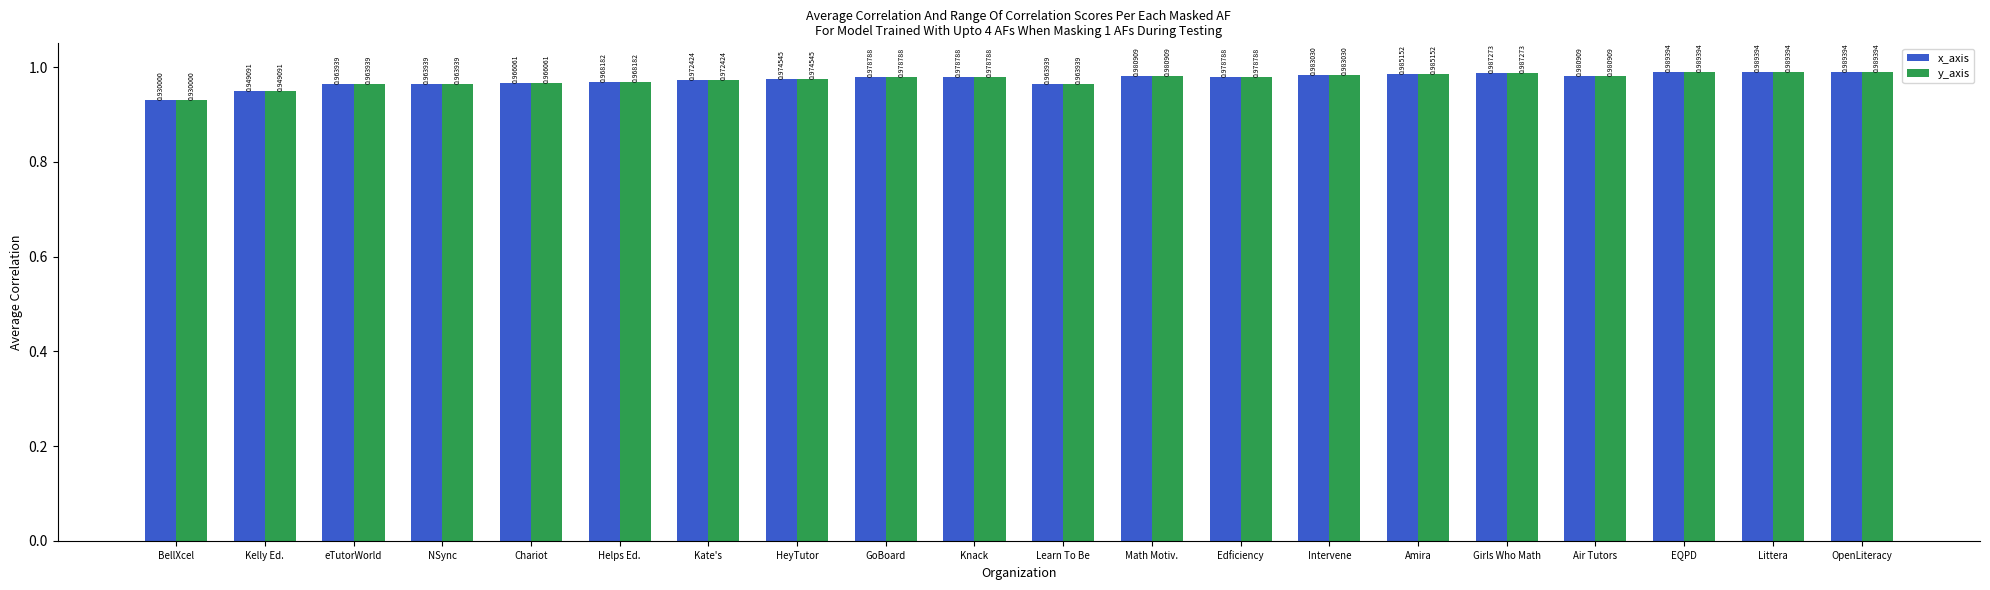

What is the sum of the y_axis values at BellXcel and Knack?

1.9